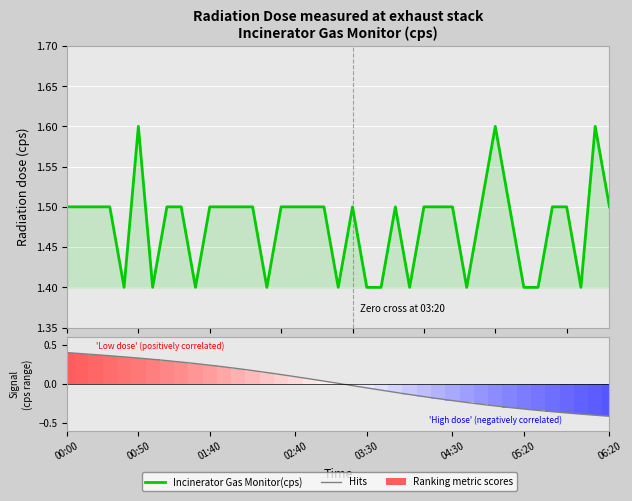

Count the number of data series in this chart.

3